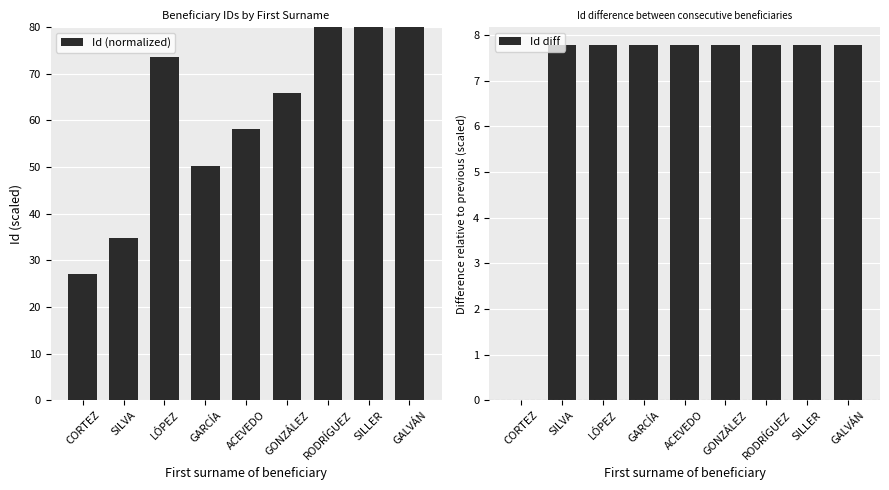

Is it true that Id diff equals 10.8 at GALVÁN?

False